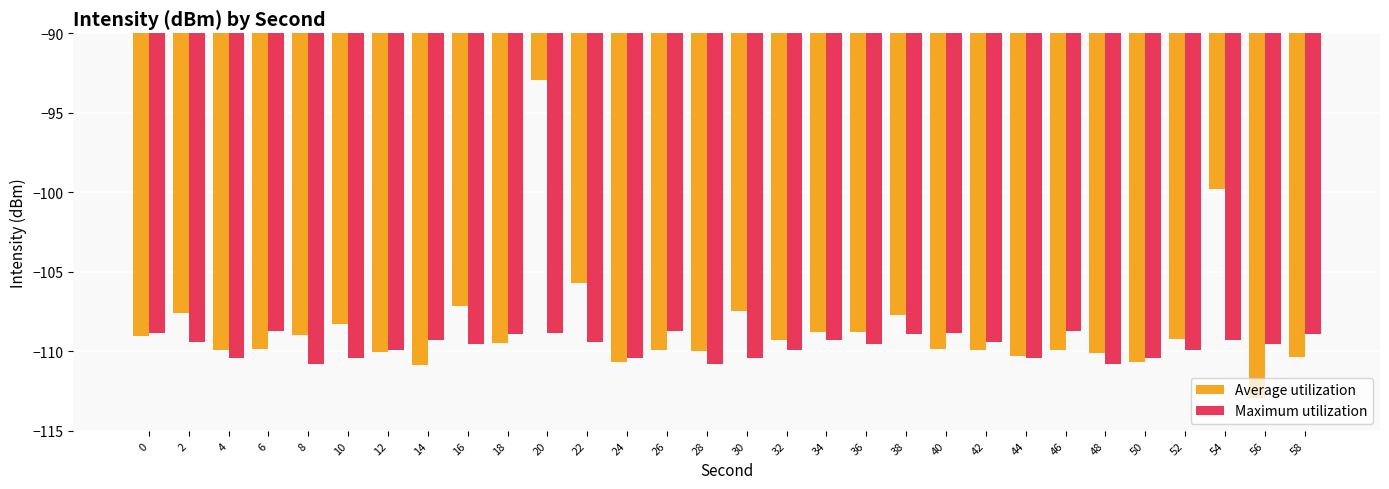

Does the chart contain stacked bars?

No